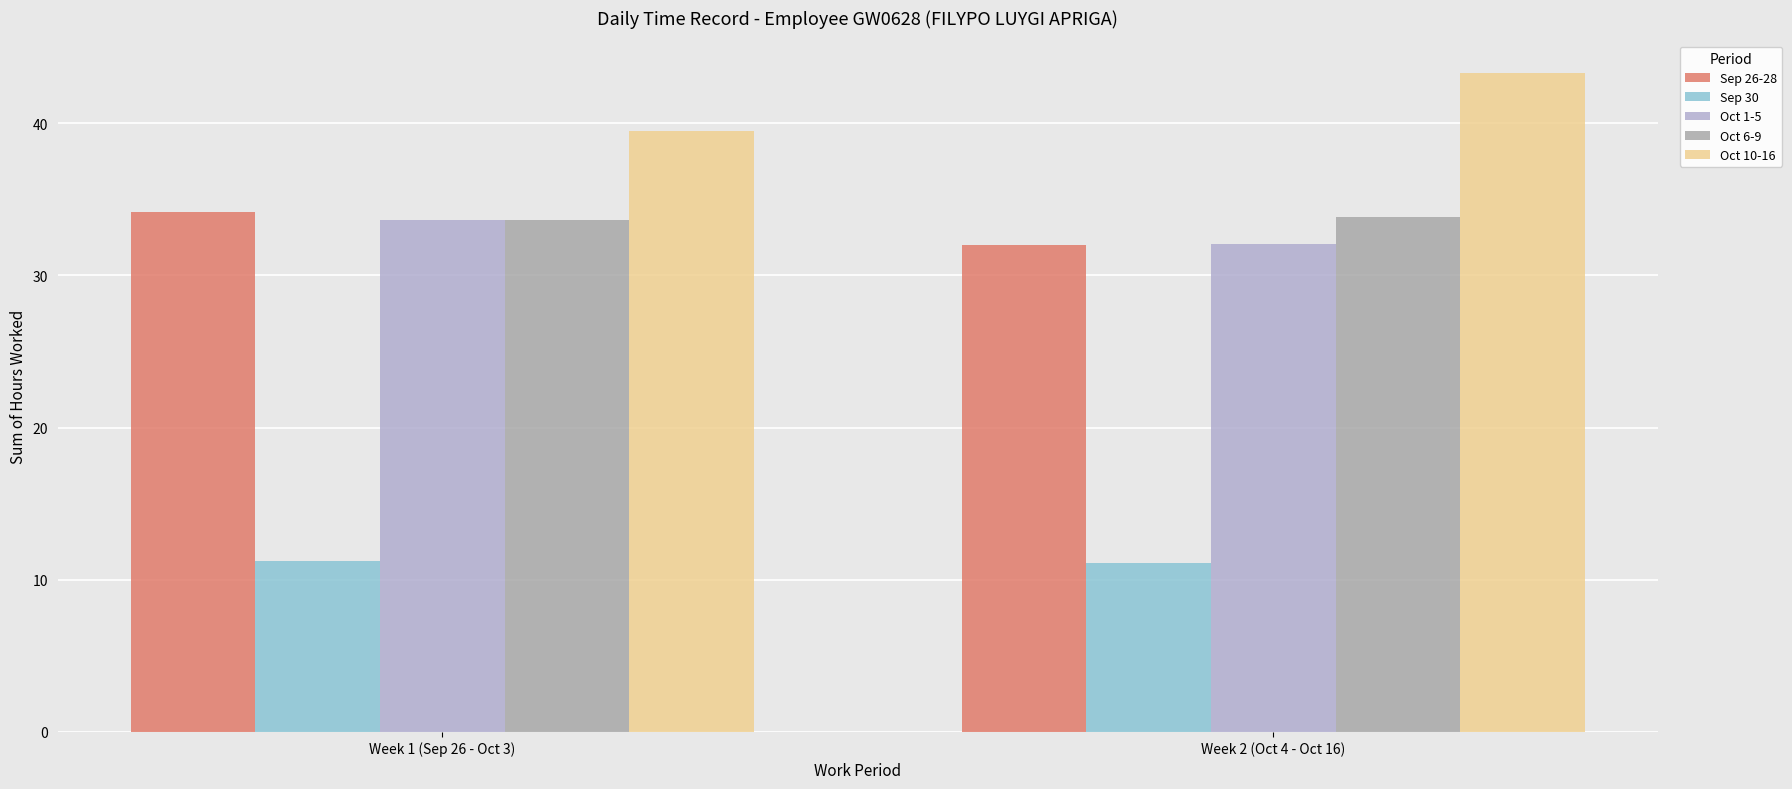

The value of Oct 10-16 at Week 1 (Sep 26 - Oct 3) is 69.5. True or false?

False